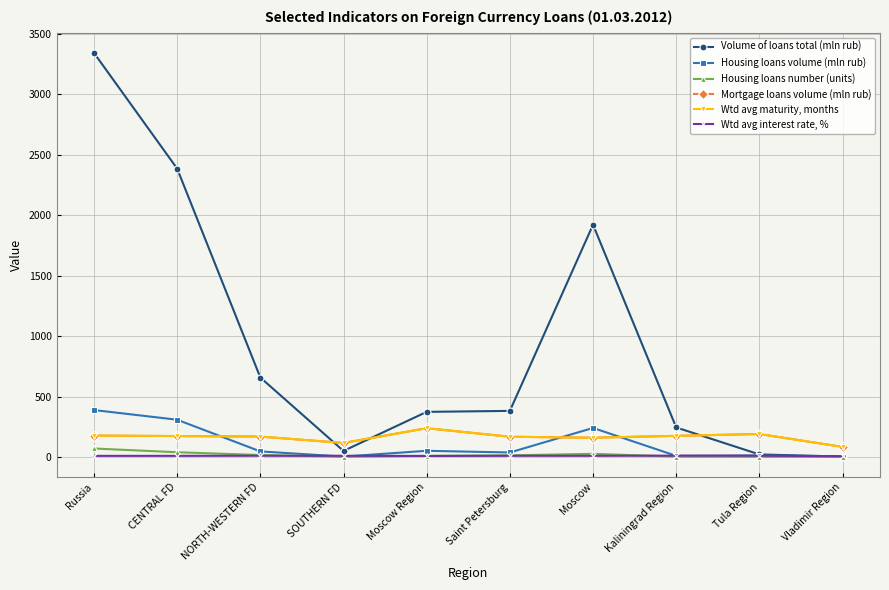

True or false: Housing loans number (units) and Wtd avg maturity, months cross at least once.

False